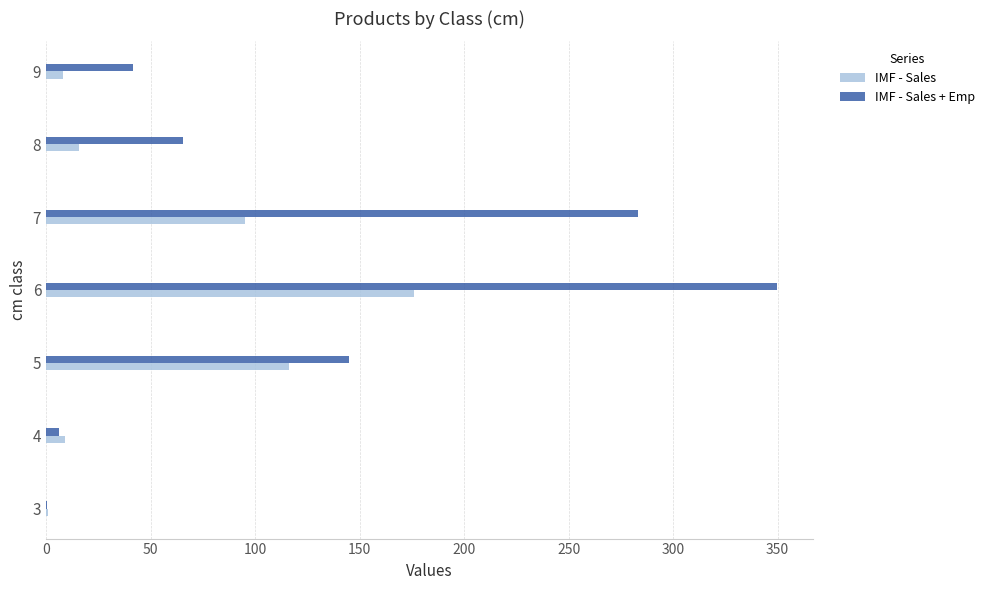

Between 3 and 8, which series saw the biggest shift?

IMF - Sales + Emp